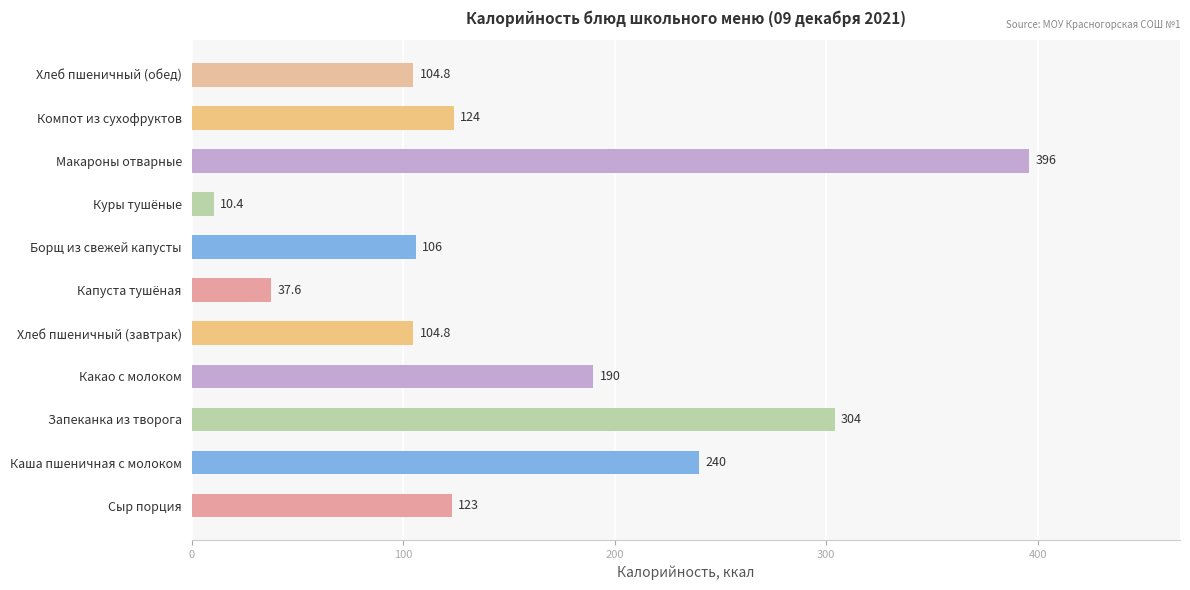

Approximately how many times larger is the value at Какао с молоком compared to Хлеб пшеничный (обед)?

1.8